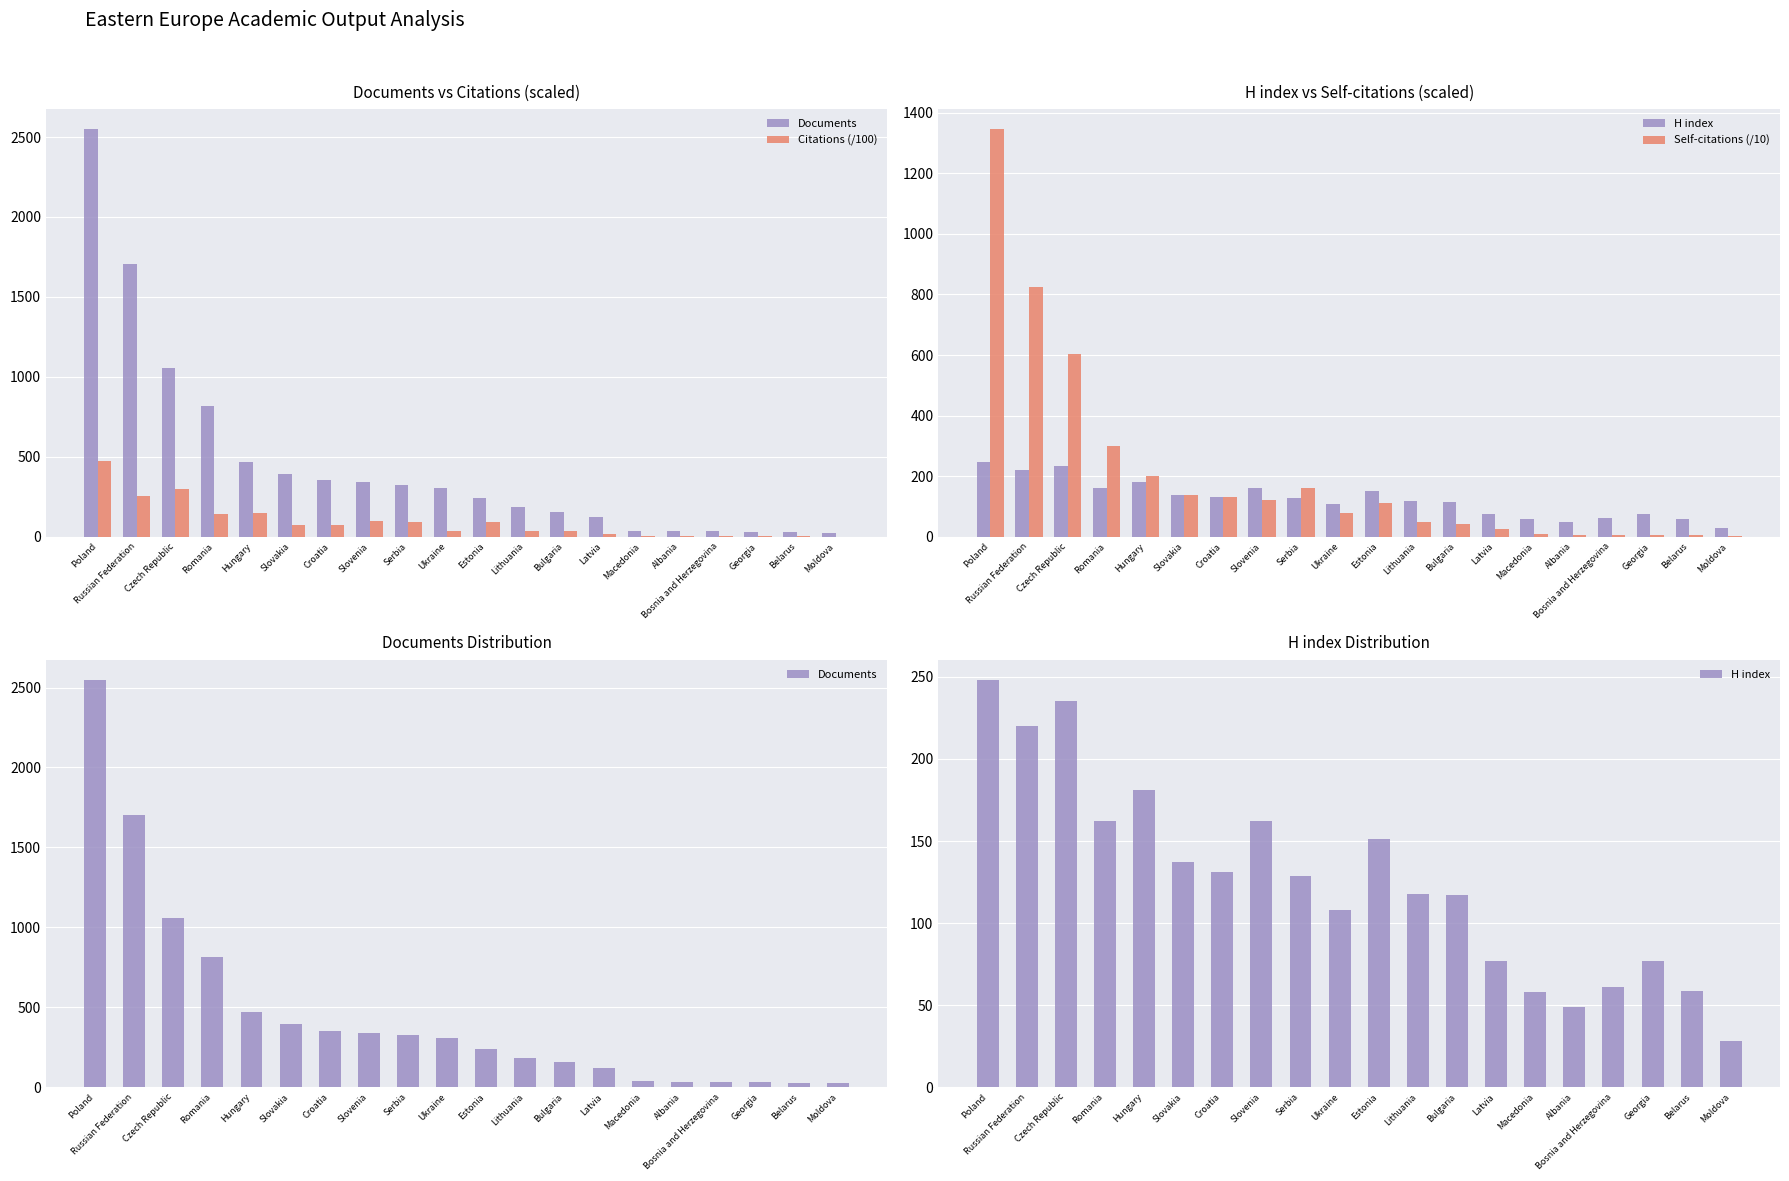

What is the difference between the highest and lowest values at Moldova?

26.0